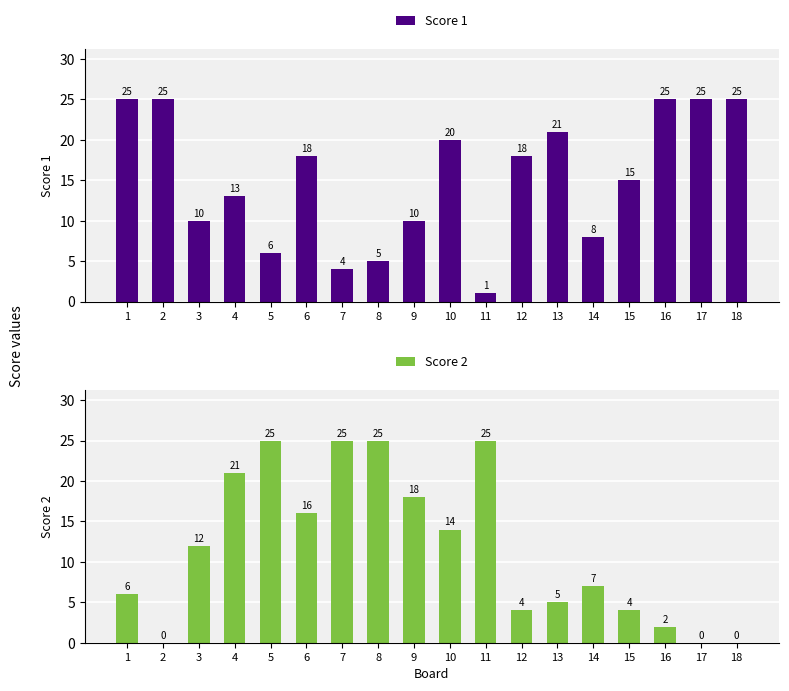

Which has a higher value, 8 or 18?

18